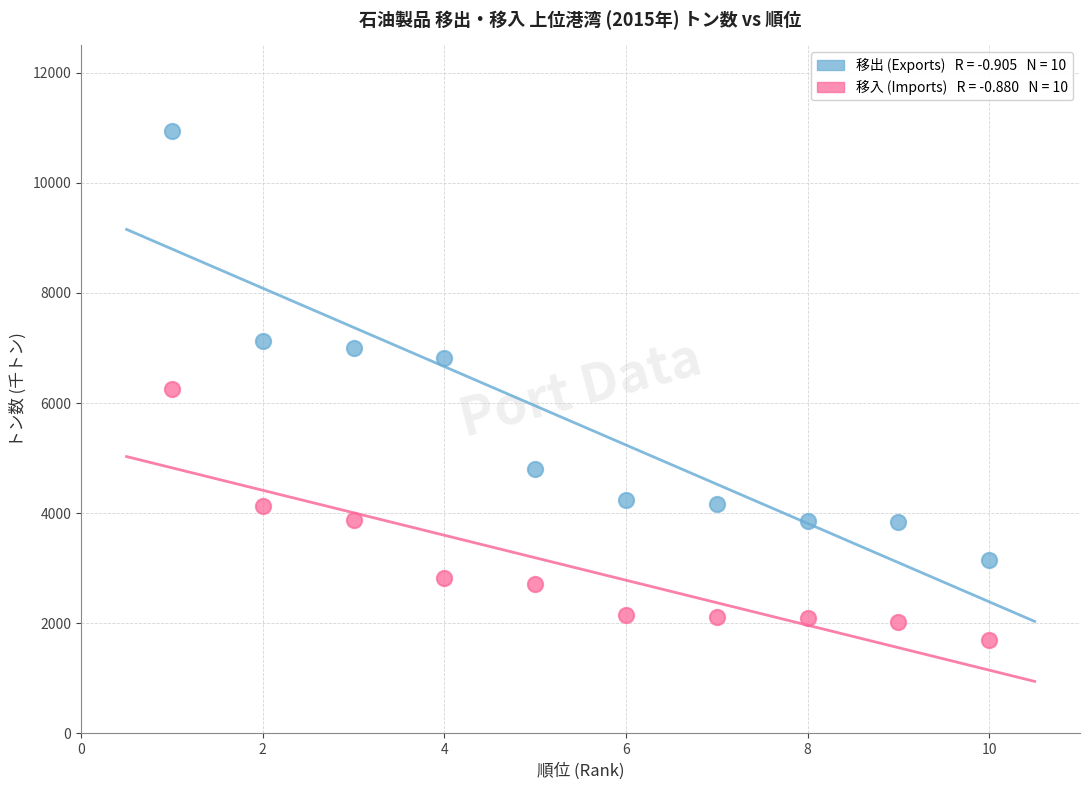

Across all data points, what is the range of X values (max minus min)?

9